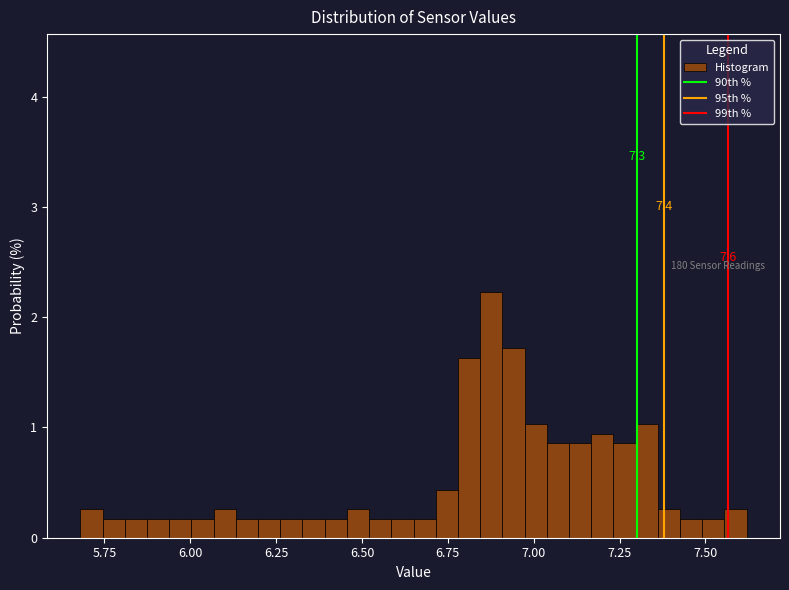

Around what value on the x-axis is the tallest bar? Give the approximate position of its centre, as read against the axis.

6.90